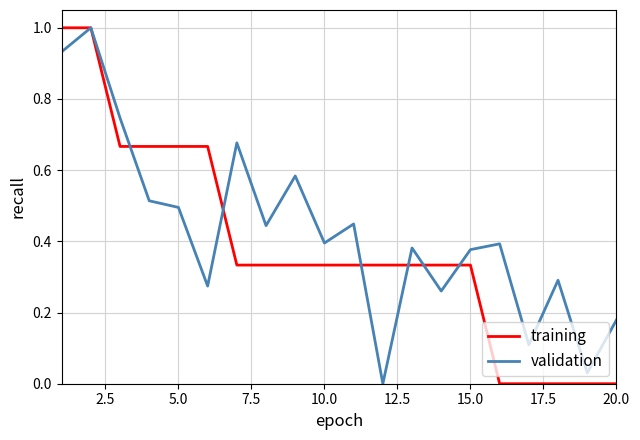

Rank the series by their average value, from highest to lowest.

validation, training